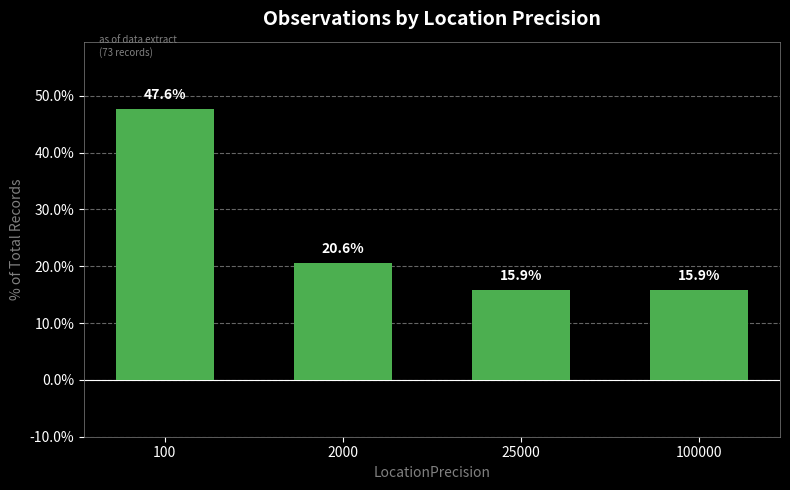

What is the change in value from 100 to 25000?

-31.7